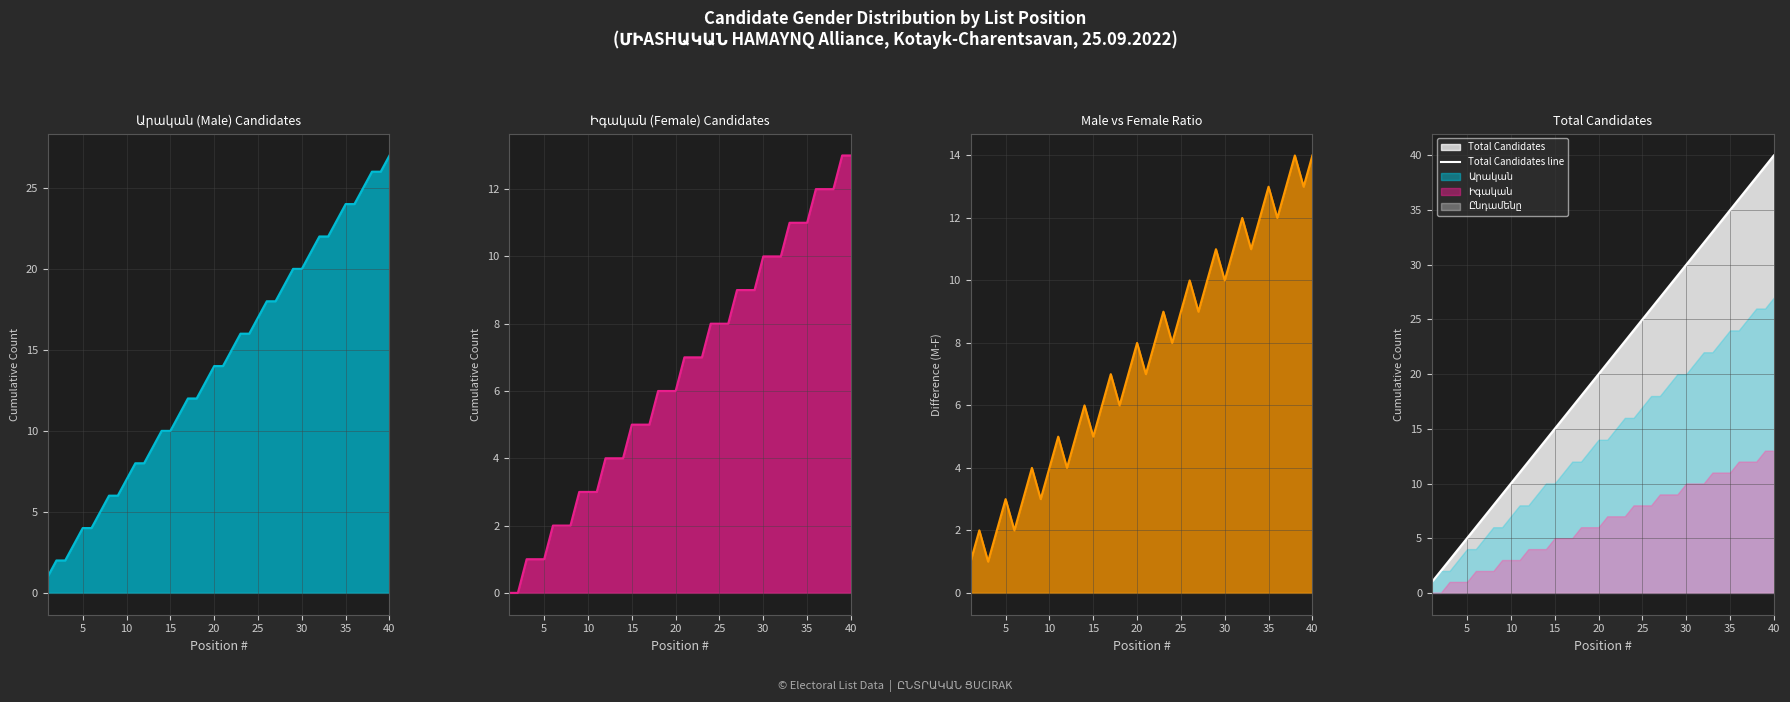

At which category is the sum across all series the highest?

39